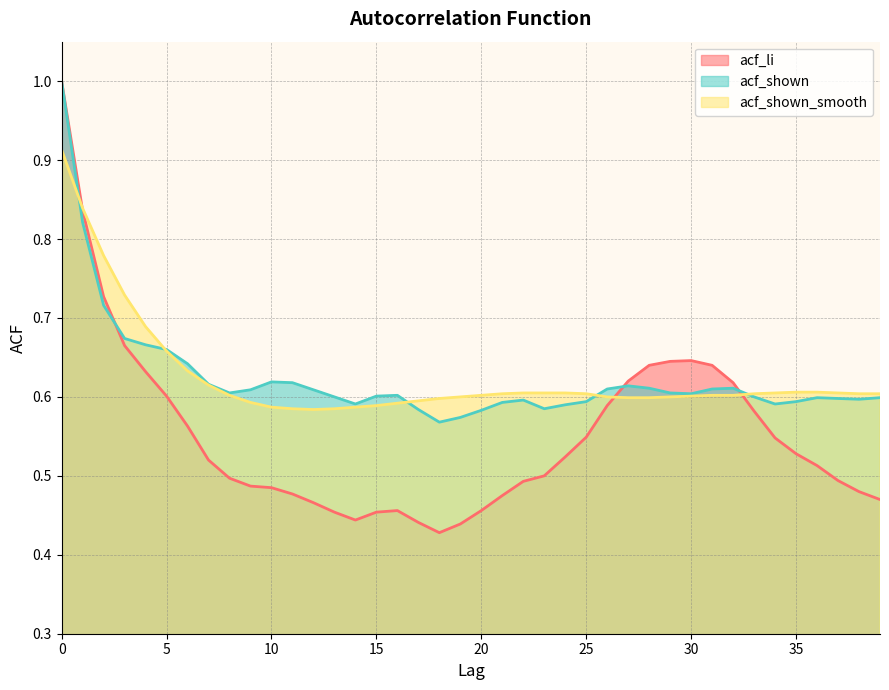

Reading left to right, extract all data points from this chart.

acf_li: 1.0	0.8	0.7	0.7	0.6	0.6	0.6	0.5	0.5	0.5	0.5	0.5	0.5	0.5	0.4	0.5	0.5	0.4	0.4	0.4	0.5	0.5	0.5	0.5	0.5	0.5	0.6	0.6	0.6	0.6	0.6	0.6	0.6	0.6	0.5	0.5	0.5	0.5	0.5	0.5
acf_shown: 1.0	0.8	0.7	0.7	0.7	0.7	0.6	0.6	0.6	0.6	0.6	0.6	0.6	0.6	0.6	0.6	0.6	0.6	0.6	0.6	0.6	0.6	0.6	0.6	0.6	0.6	0.6	0.6	0.6	0.6	0.6	0.6	0.6	0.6	0.6	0.6	0.6	0.6	0.6	0.6
acf_shown_smooth: 0.9	0.8	0.8	0.7	0.7	0.7	0.6	0.6	0.6	0.6	0.6	0.6	0.6	0.6	0.6	0.6	0.6	0.6	0.6	0.6	0.6	0.6	0.6	0.6	0.6	0.6	0.6	0.6	0.6	0.6	0.6	0.6	0.6	0.6	0.6	0.6	0.6	0.6	0.6	0.6